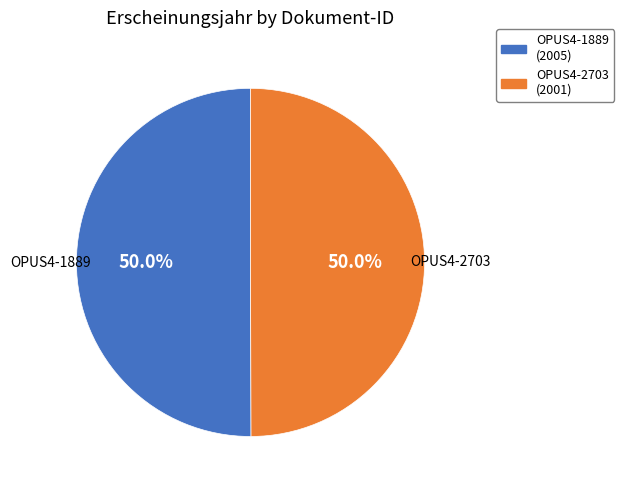

How many slices are in this pie chart?

2